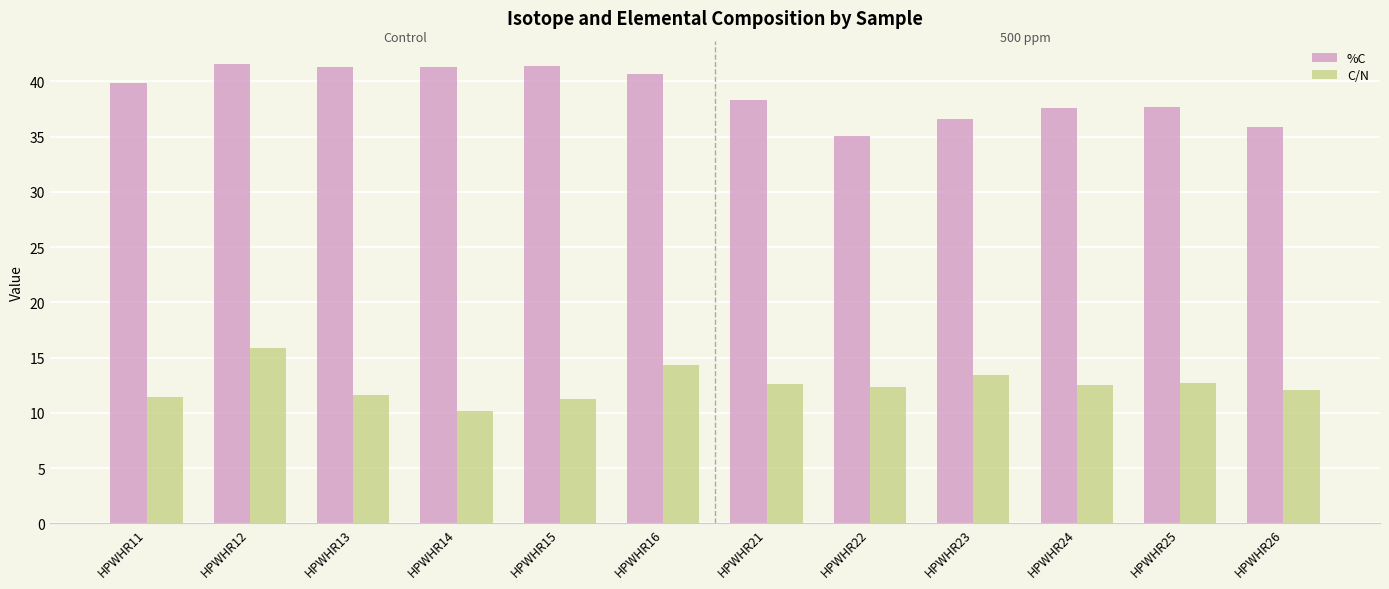

Read the %C value at HPWHR21.

38.3